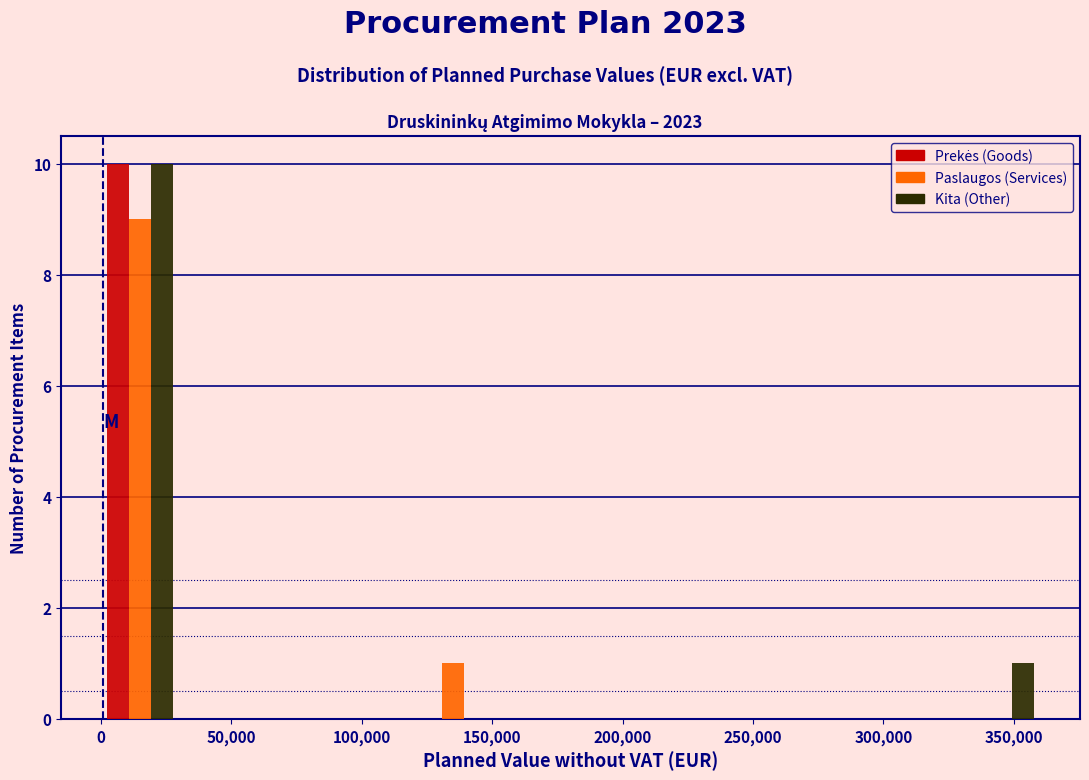

In the Paslaugos (Services) series, which range on the x-axis has the tallest bar?

0 to 30000